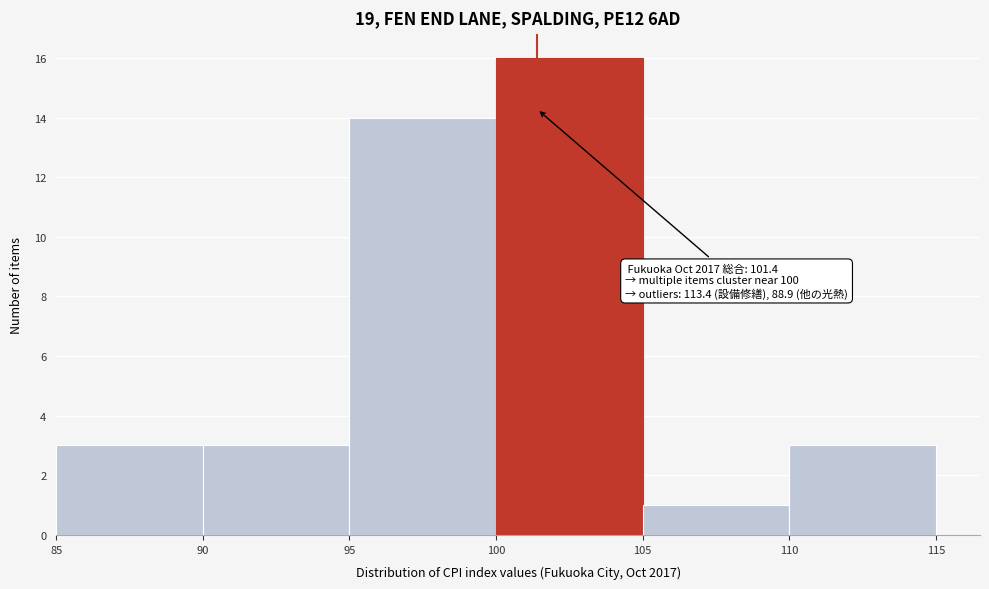

Which range on the x-axis has the tallest bar?

100 to 105